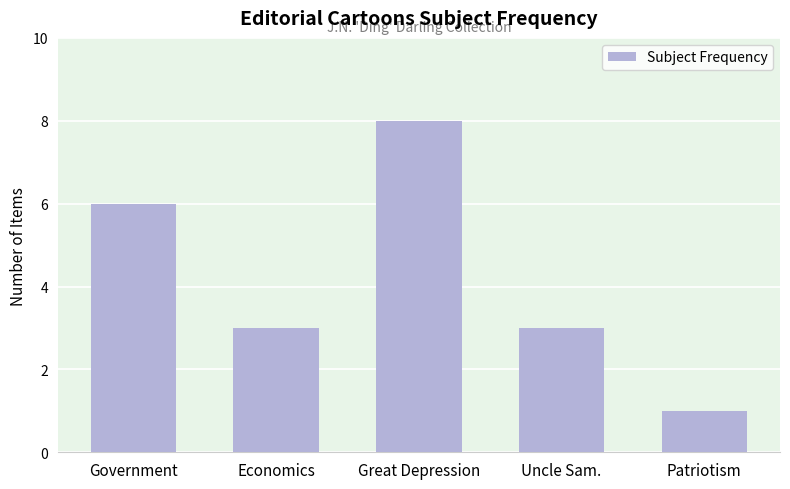

What is the sum of the values at Great Depression and Patriotism?

9